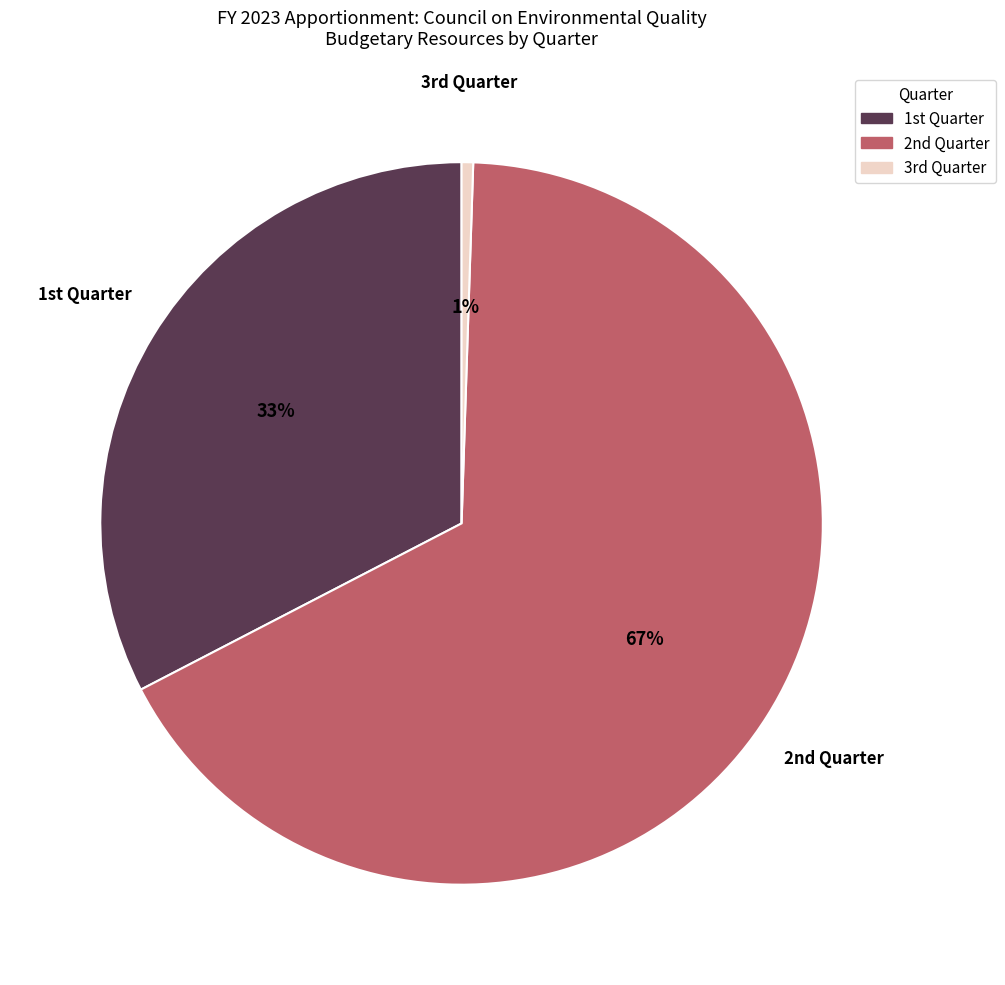

Does any single category account for the majority?

Yes